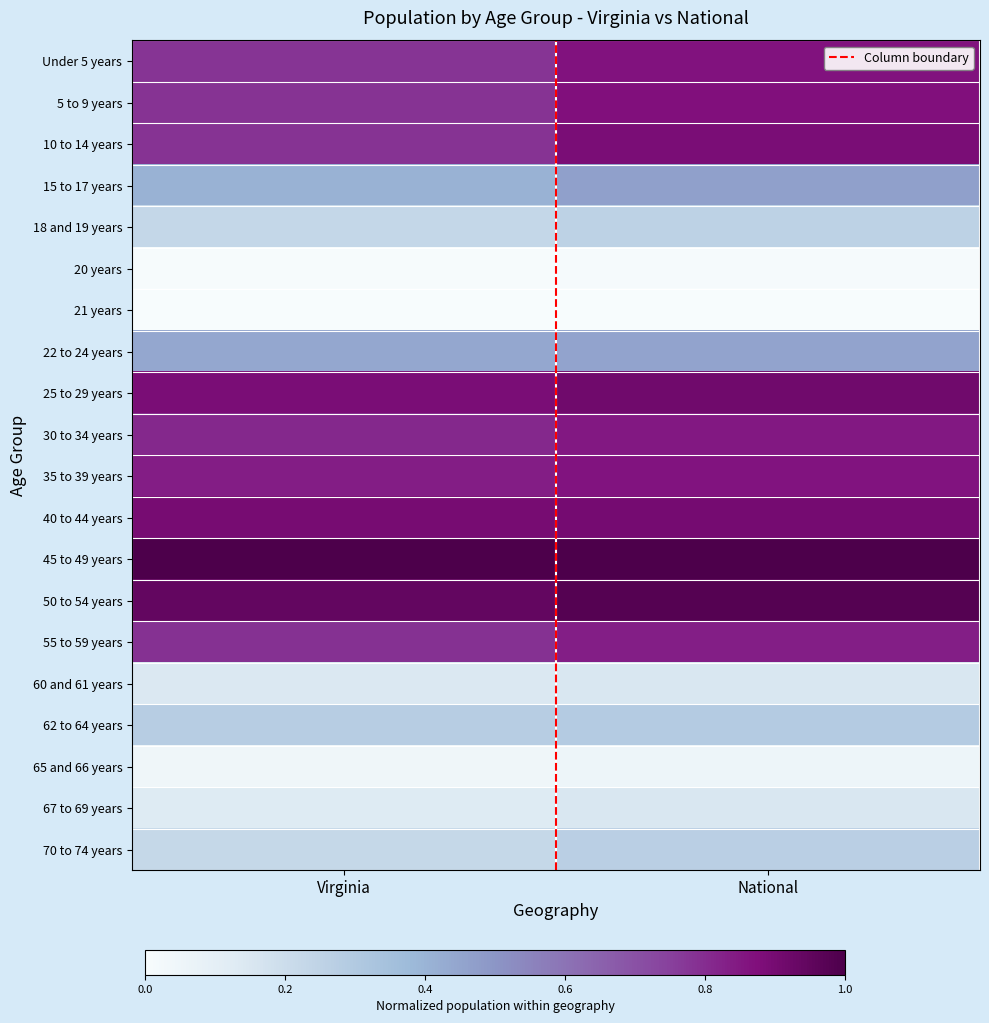

Reading right to left, extract all data points from this chart.

Under 5 years: National=0.9	Virginia=0.8
5 to 9 years: National=0.9	Virginia=0.8
10 to 14 years: National=0.9	Virginia=0.8
15 to 17 years: National=0.5	Virginia=0.4
18 and 19 years: National=0.3	Virginia=0.2
20 years: National=0.0	Virginia=0.0
21 years: National=0.0	Virginia=0.0
22 to 24 years: National=0.5	Virginia=0.4
25 to 29 years: National=0.9	Virginia=0.9
30 to 34 years: National=0.9	Virginia=0.8
35 to 39 years: National=0.9	Virginia=0.8
40 to 44 years: National=0.9	Virginia=0.9
45 to 49 years: National=1.0	Virginia=1.0
50 to 54 years: National=1.0	Virginia=0.9
55 to 59 years: National=0.8	Virginia=0.8
60 and 61 years: National=0.2	Virginia=0.1
62 to 64 years: National=0.3	Virginia=0.3
65 and 66 years: National=0.1	Virginia=0.0
67 to 69 years: National=0.2	Virginia=0.1
70 to 74 years: National=0.3	Virginia=0.2